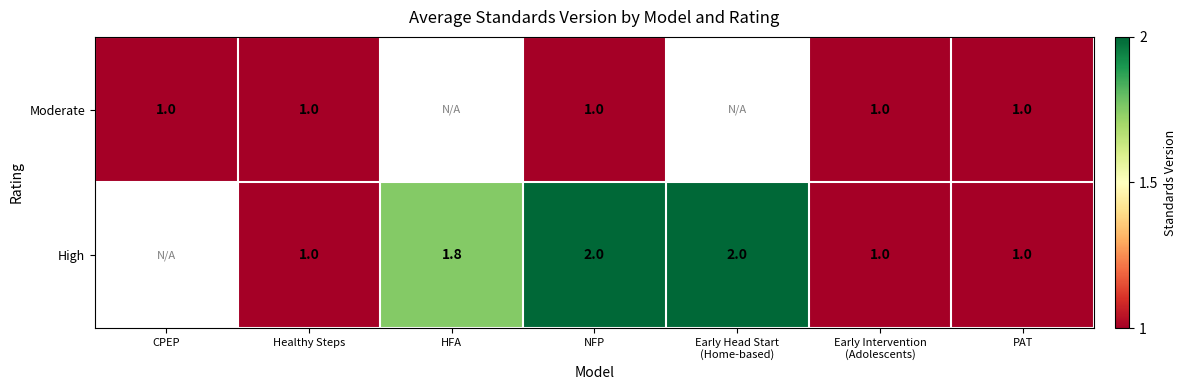

What is the difference between the highest and lowest values at NFP?

1.0